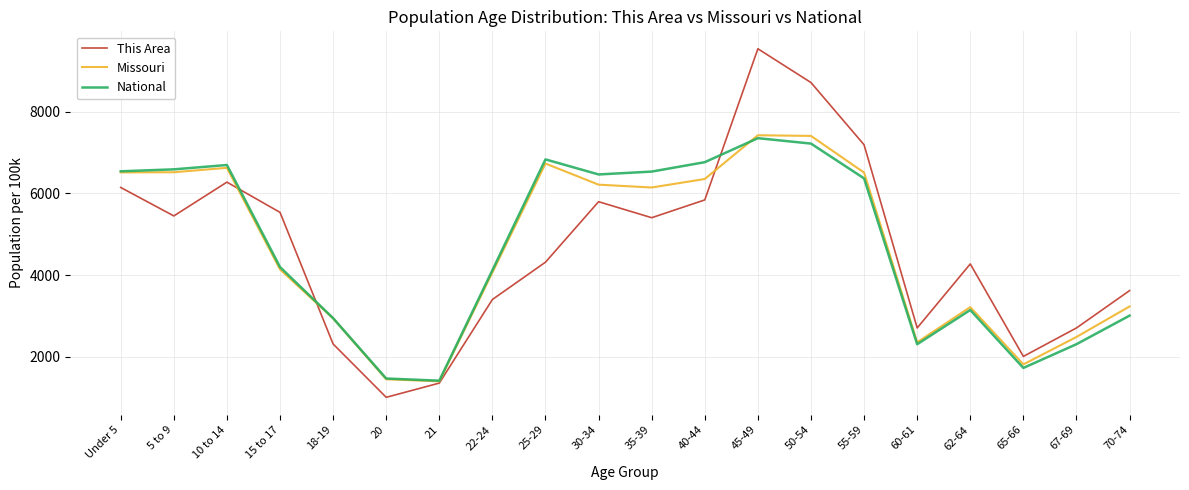

True or false: Missouri has more than 1 points higher than both neighbors.

True